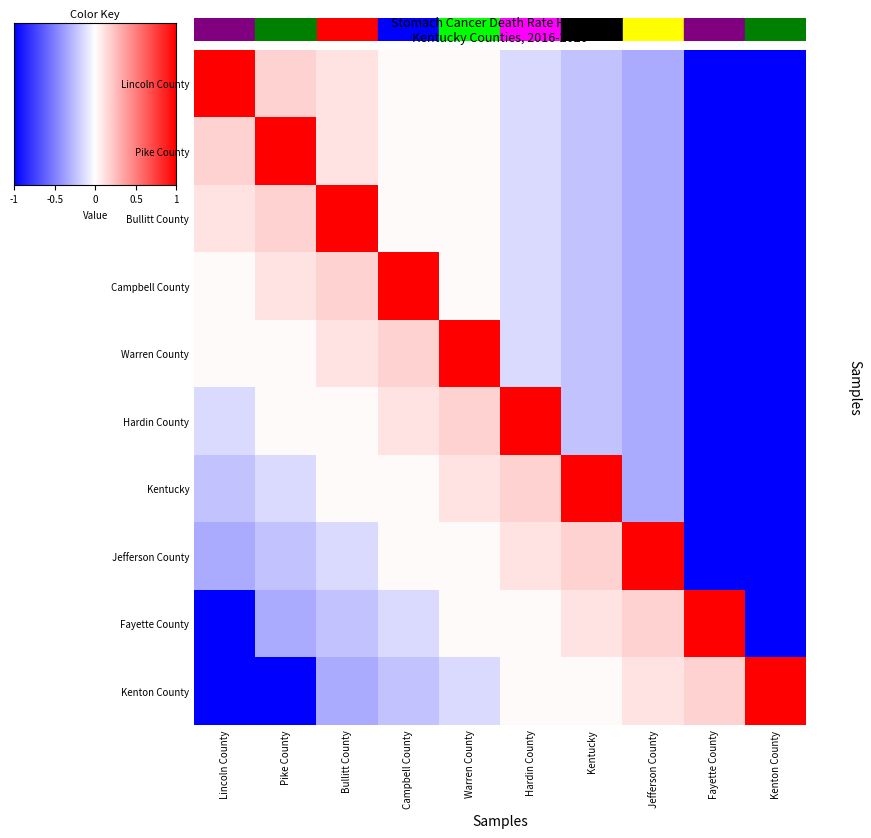

How many data points does each series have?

10